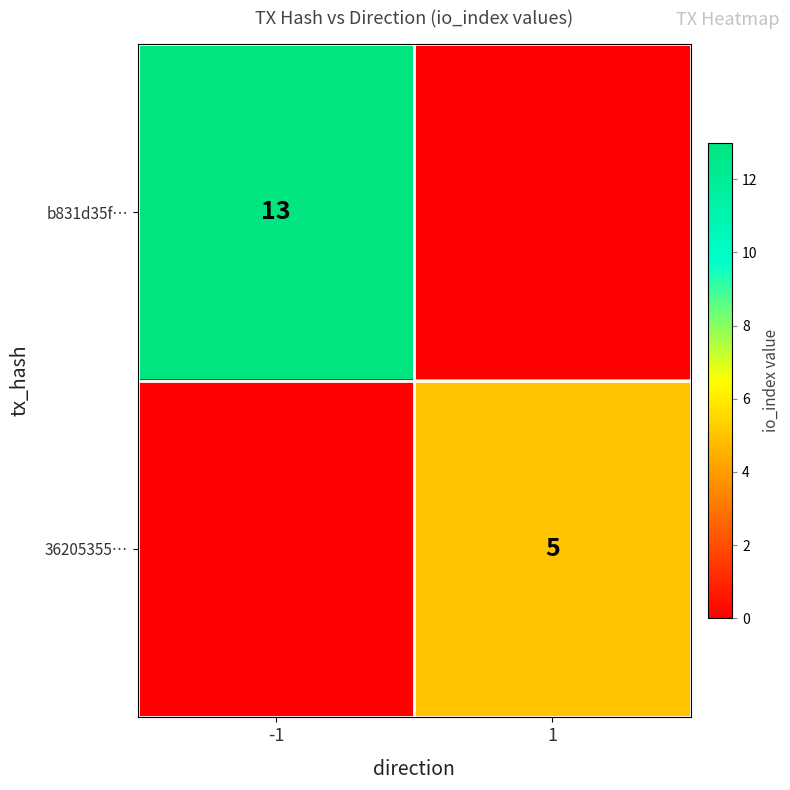

The 36205355… series shows 5 at 1. True or false?

True